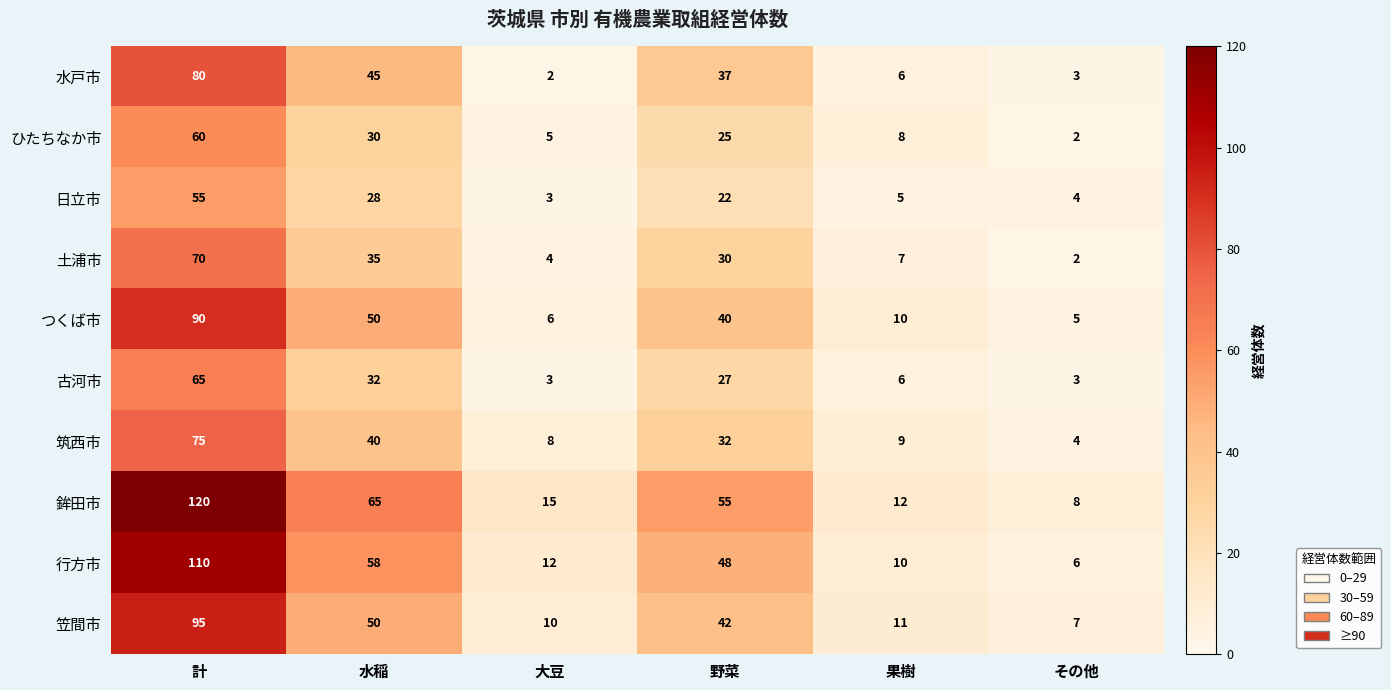

What is the total value across all series at 果樹?

84